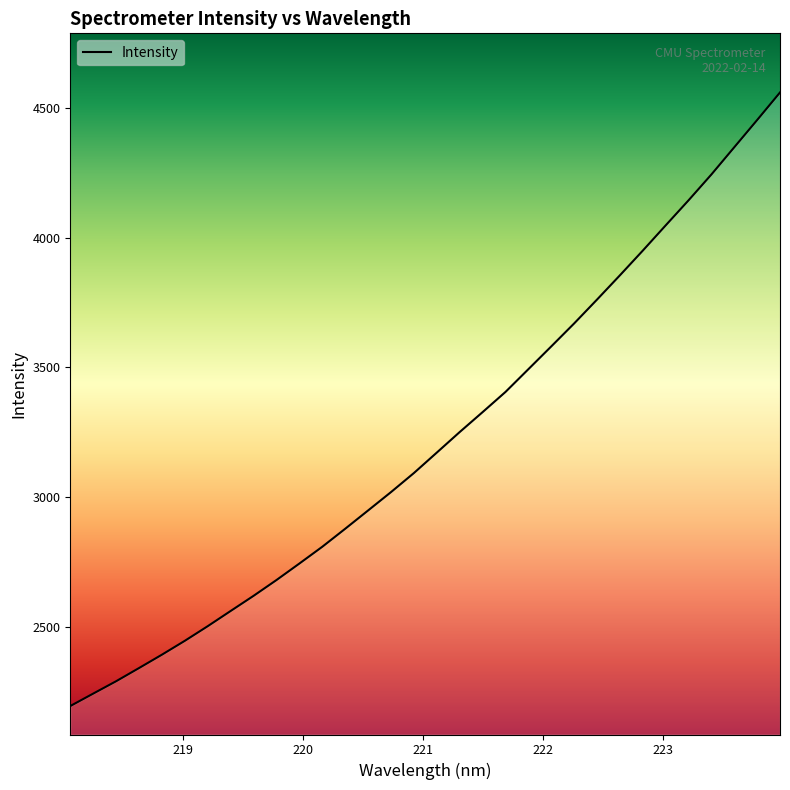

What is the sum of all values?

103012.2